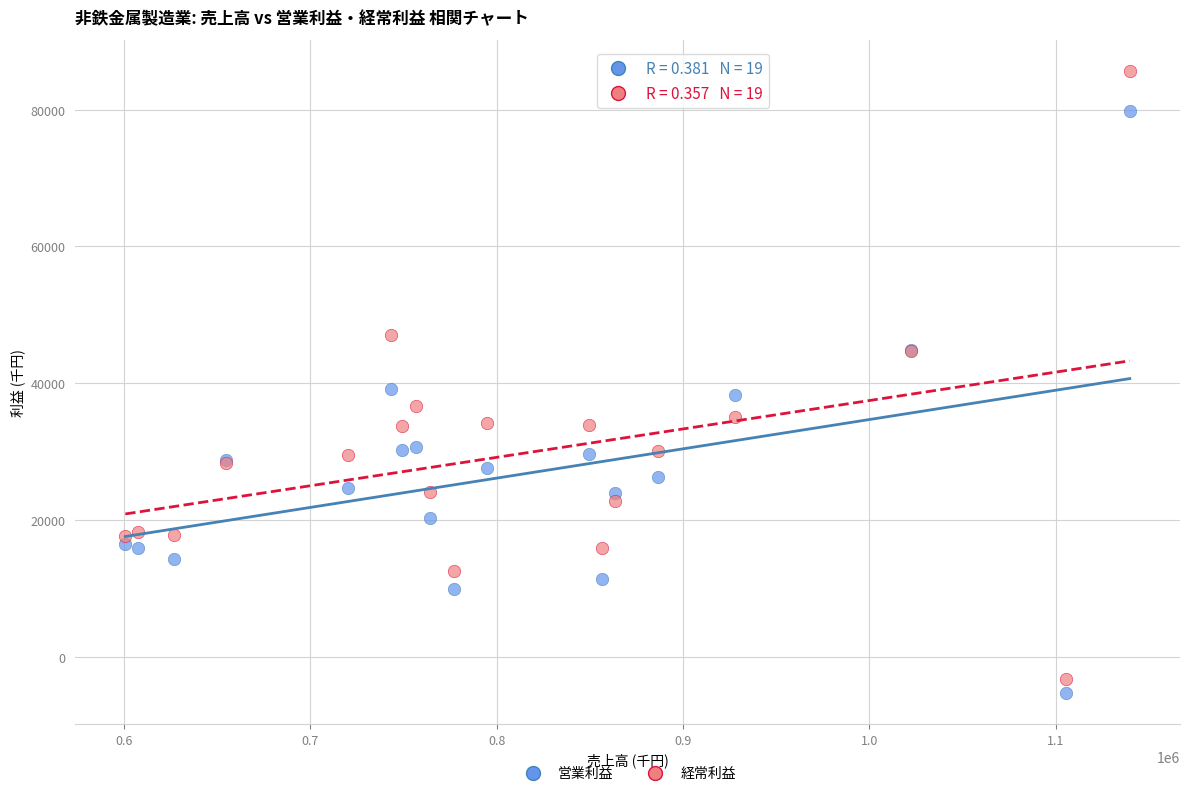

What are all the series names shown in the legend?

営業利益, 経常利益